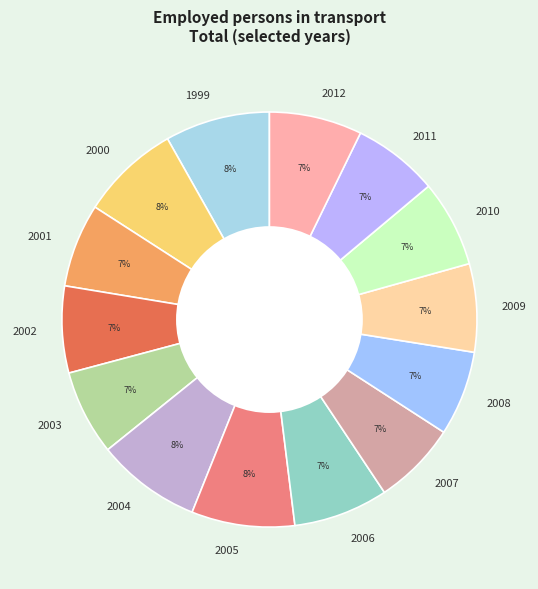

To the nearest percent, what percentage of the pie is 2009?

7%